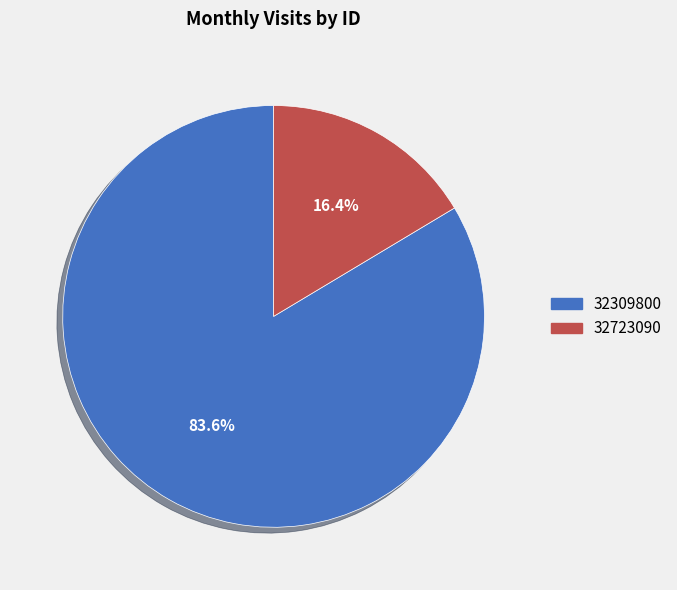

Count the number of slices in the pie.

2